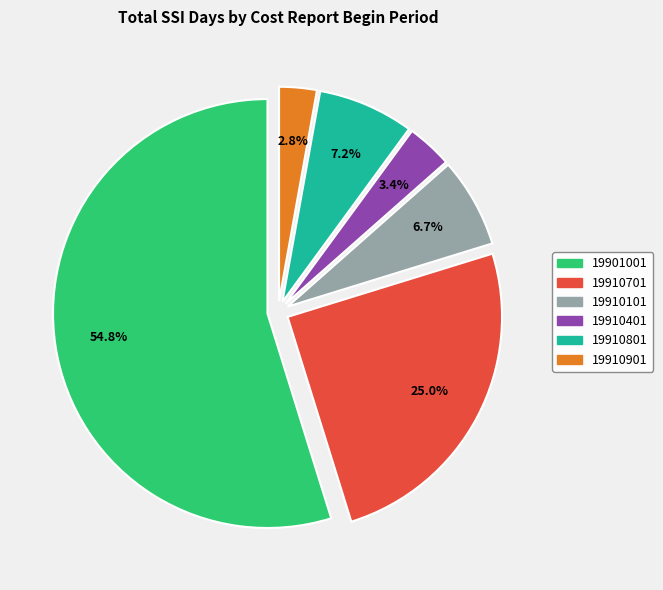

To the nearest percent, what portion does 19901001 represent?

55%